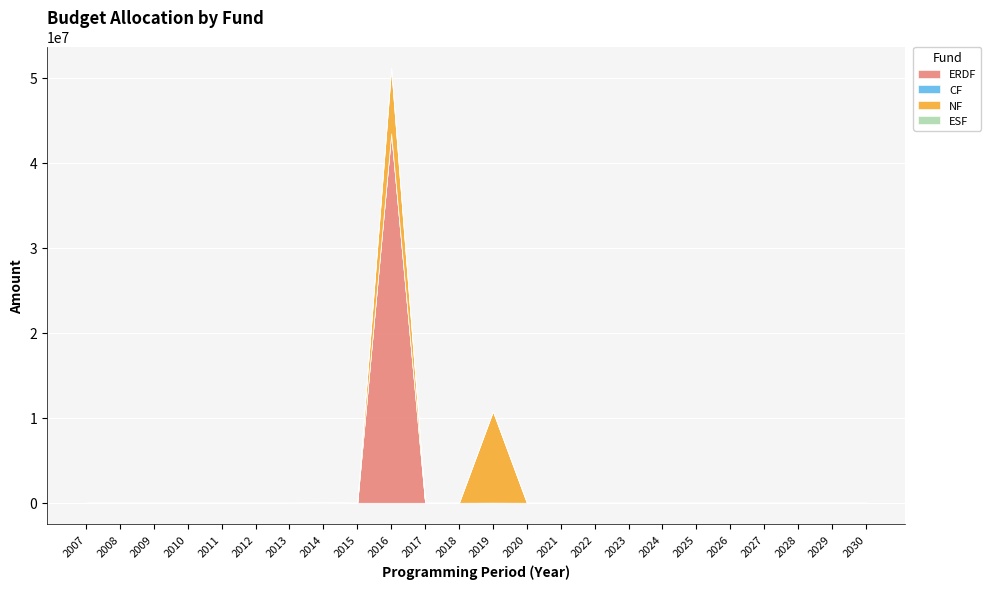

At which category is the sum across all series the highest?

2016